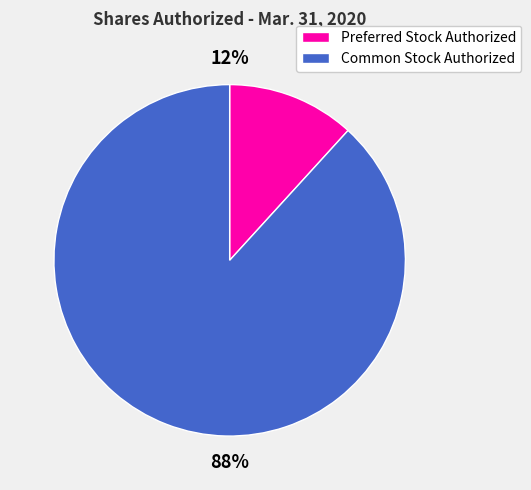

What is the majority slice?

Common Stock Authorized